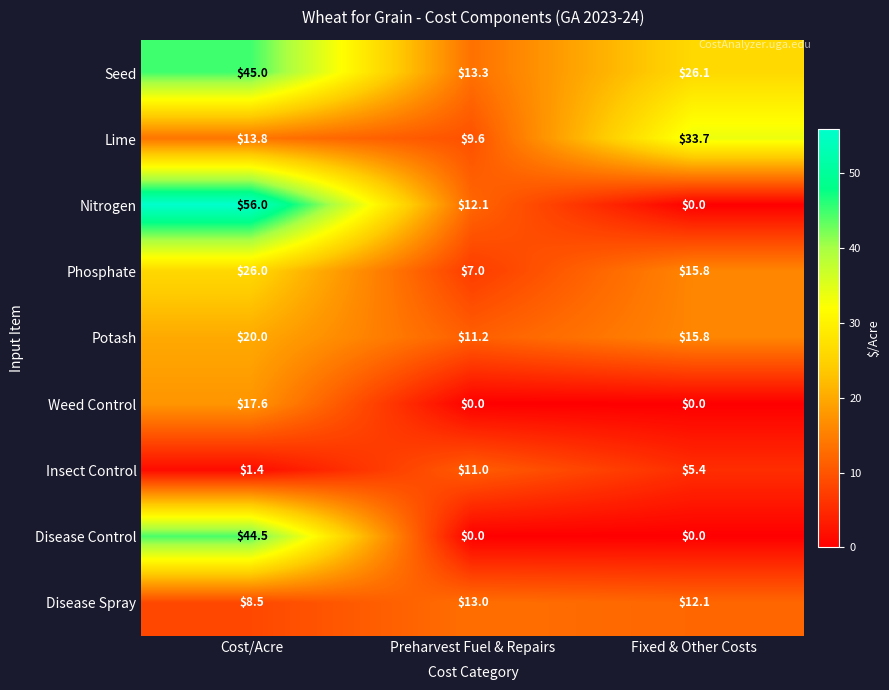

What is the sum of the Phosphate values at Cost/Acre and Fixed & Other Costs?

41.8